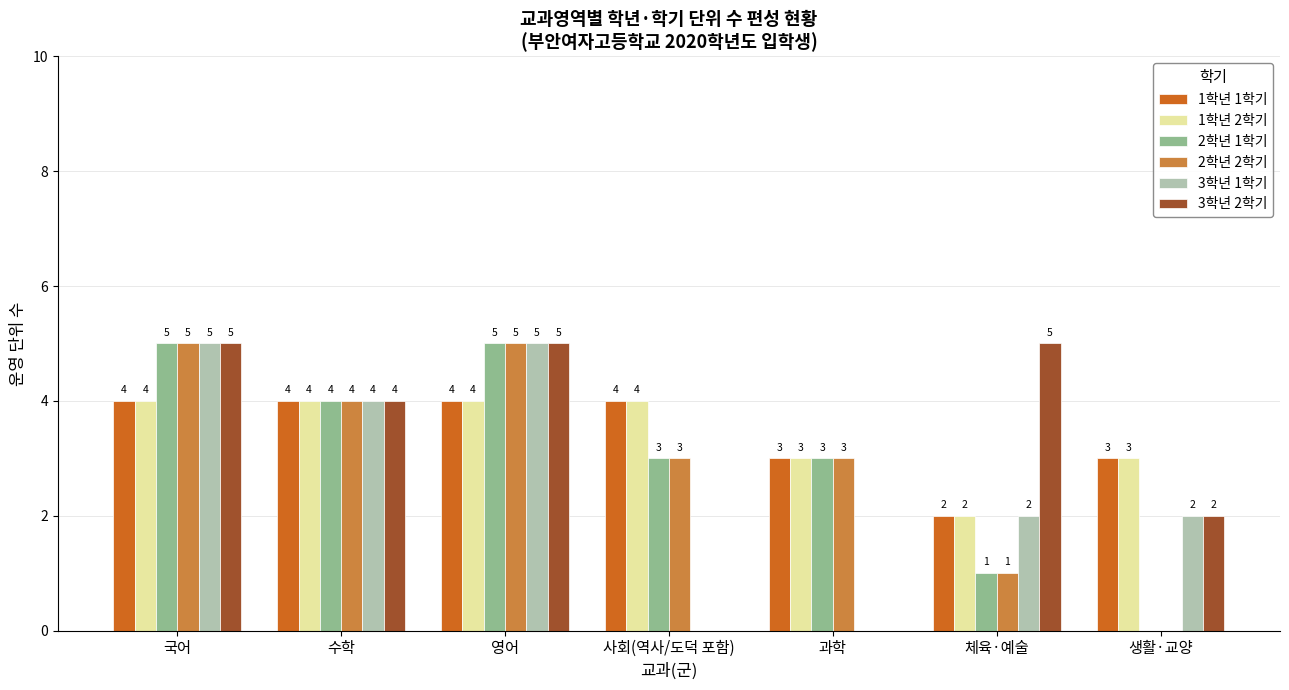

Reading left to right, extract all data points from this chart.

1학년 1학기: 4	4	4	4	3	2	3
1학년 2학기: 4	4	4	4	3	2	3
2학년 1학기: 5	4	5	3	3	1	0
2학년 2학기: 5	4	5	3	3	1	0
3학년 1학기: 5	4	5	0	0	2	2
3학년 2학기: 5	4	5	0	0	5	2